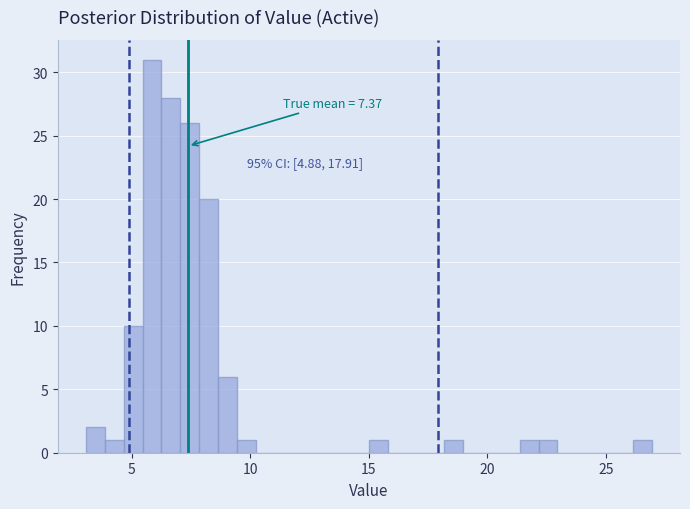

Around what value on the x-axis is the tallest bar? Give the approximate position of its centre, as read against the axis.

6.0